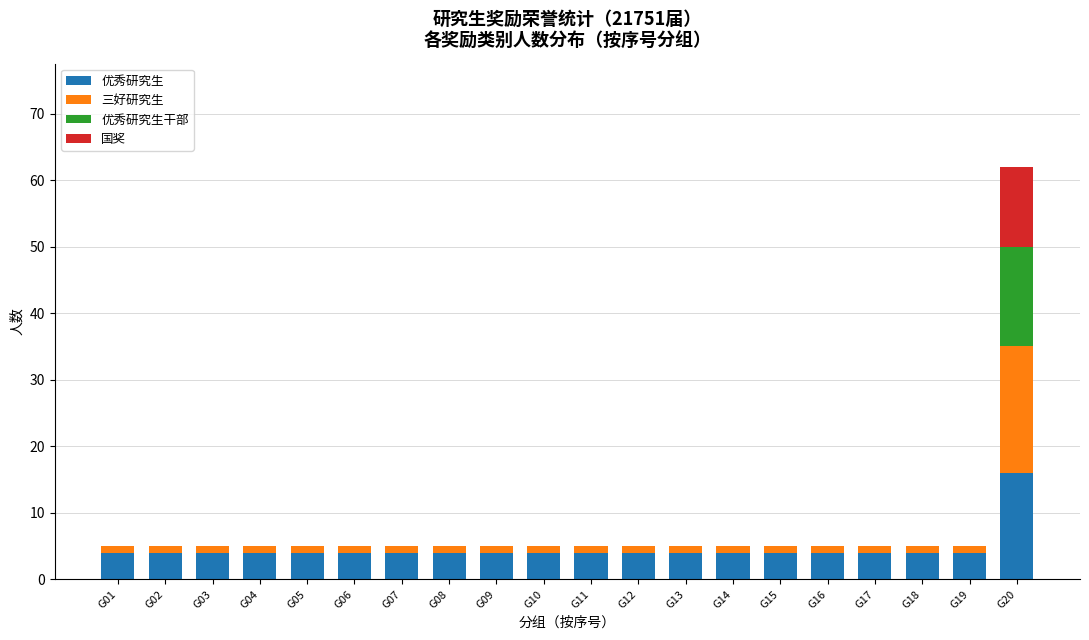

The 优秀研究生 series shows 1 at G11. True or false?

False